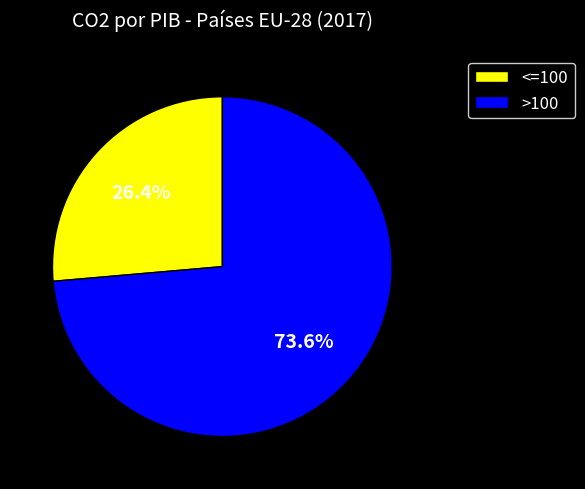

How much of the chart is everything except >100?

26.4%